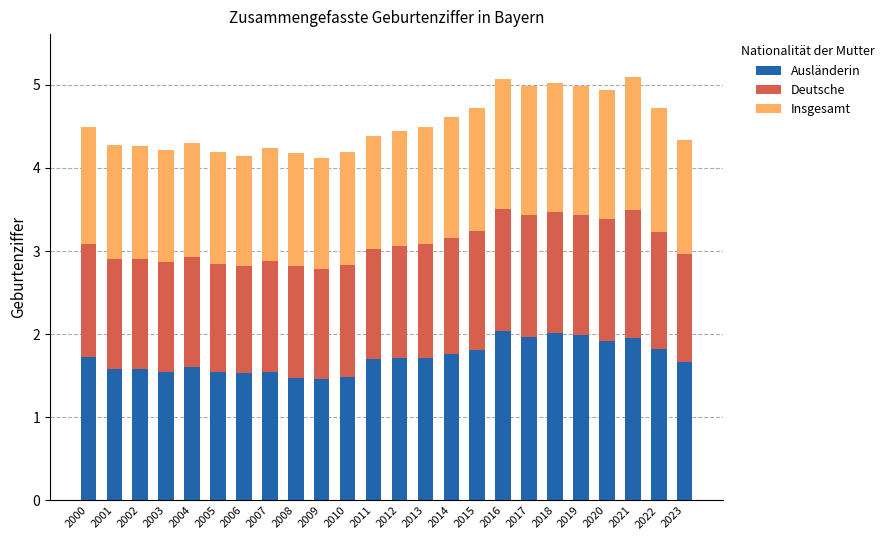

How many bars are there in total?

24